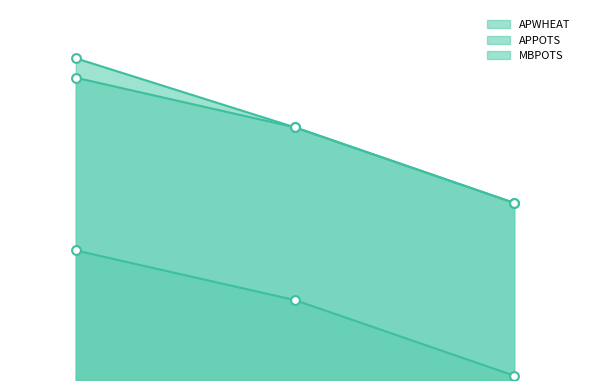

Which series has the largest total across all categories?

APWHEAT